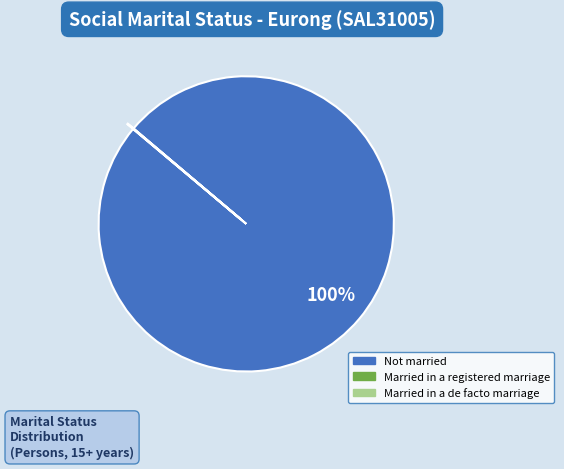

To the nearest percent, what is the difference between the largest and smallest slice percentages?

100%